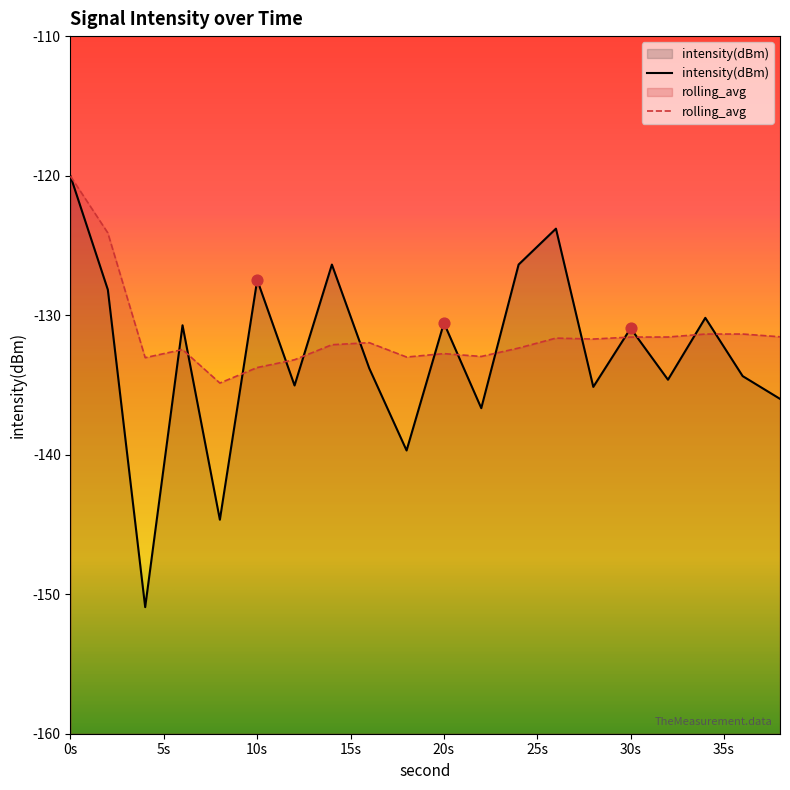

What are all the series names shown in the legend?

intensity(dBm), rolling_avg